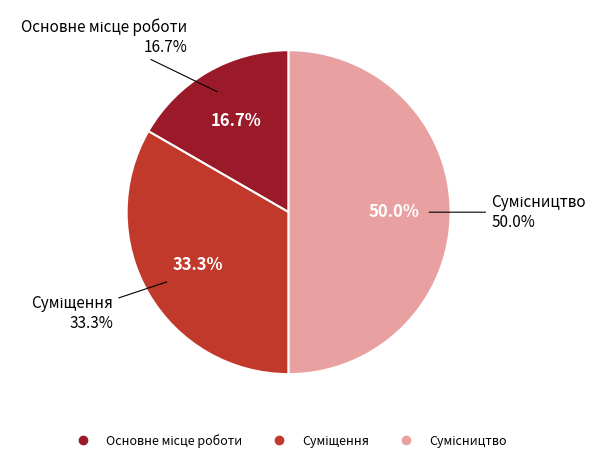

To the nearest percent, what is the difference between the Суміщення and Сумісництво slice percentages?

17%